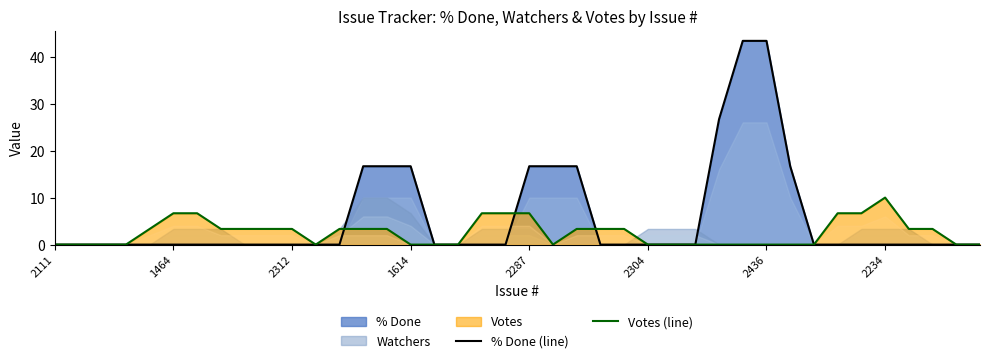

What is the highest value of the % Done (line) series?

43.3